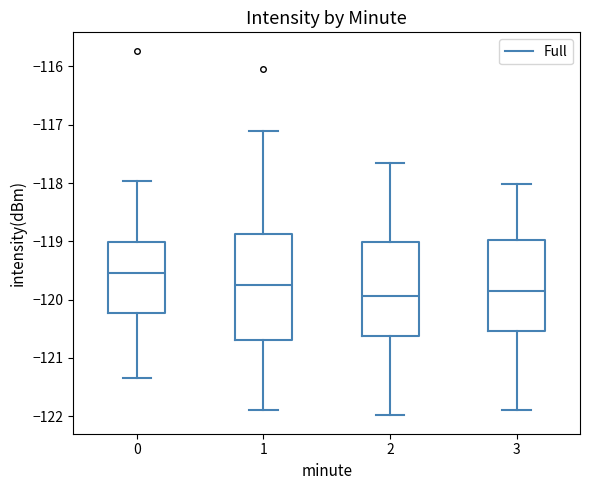

Reading left to right, read every box against the y-axis: the position of its median line, the range the box covers, and the ends of its whiskers. The values are not printed on the chart, so give them approximately, as read against the axis.

0: median -119.6, box -120.2 to -119.0, whiskers -121.3 to -118.0
1: median -119.7, box -120.7 to -118.9, whiskers -121.9 to -117.1
2: median -119.9, box -120.6 to -119.0, whiskers -122.0 to -117.7
3: median -119.8, box -120.5 to -119.0, whiskers -121.9 to -118.0